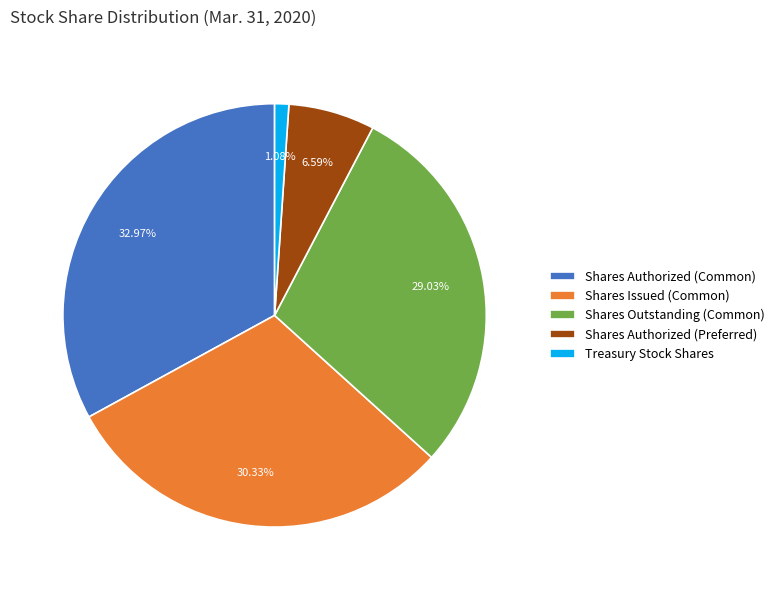

How many segments does this pie chart have?

5